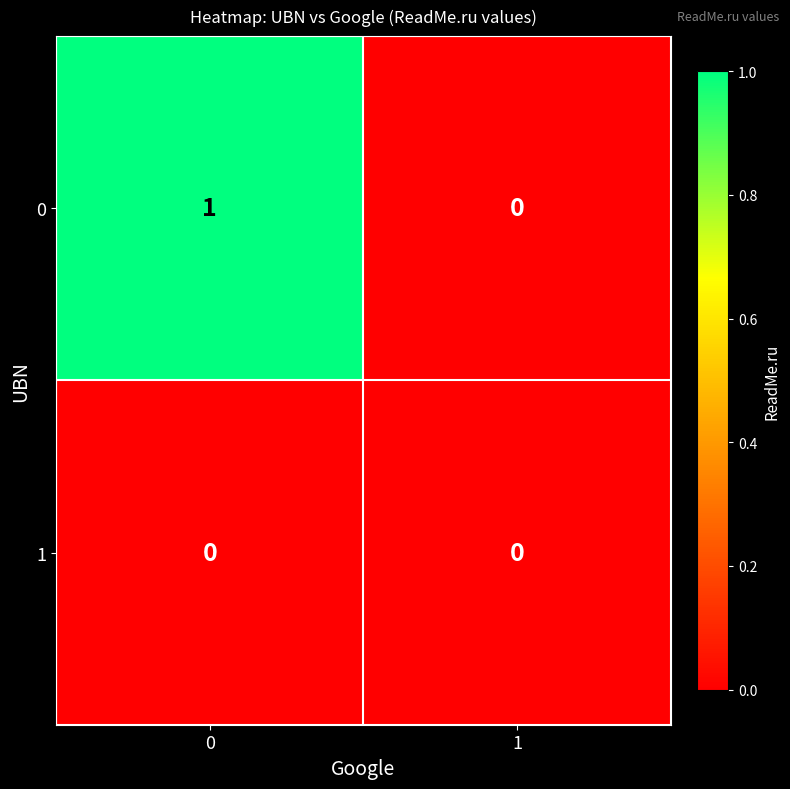

Reading left to right, what are all the values shown in this chart?

0: 0=1	1=0
1: 0=0	1=0